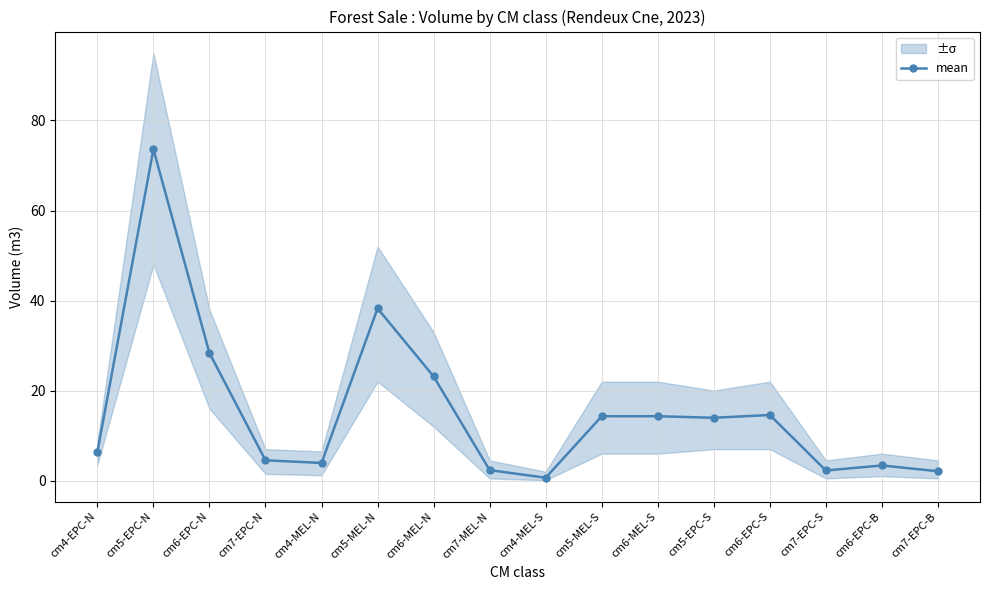

How many interior local valleys (lower than both neighbors) does the data have?

4